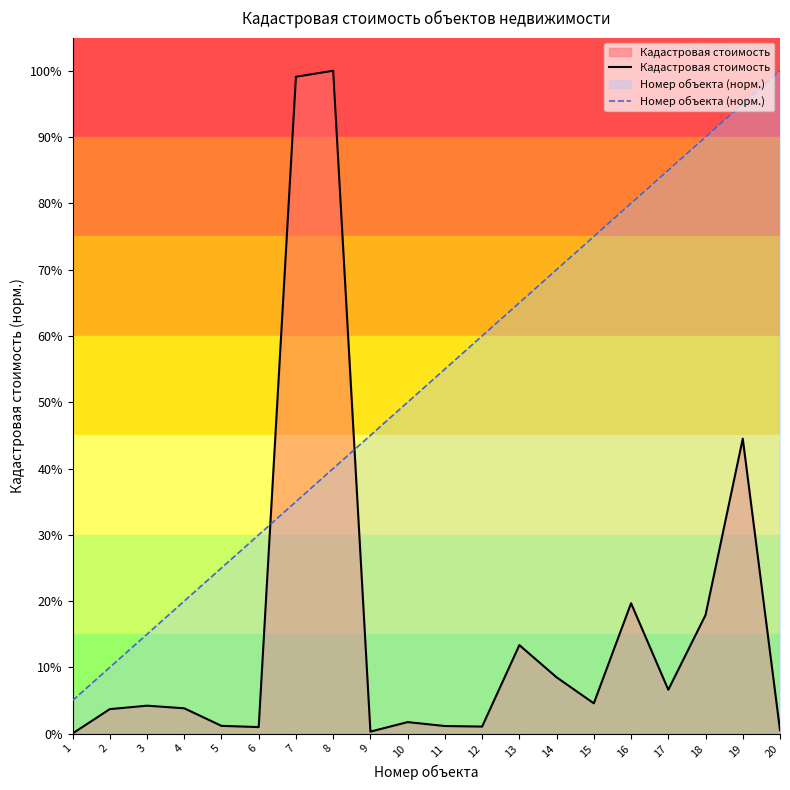

What value does the Номер объекта (норм.) series have at 14?

0.7